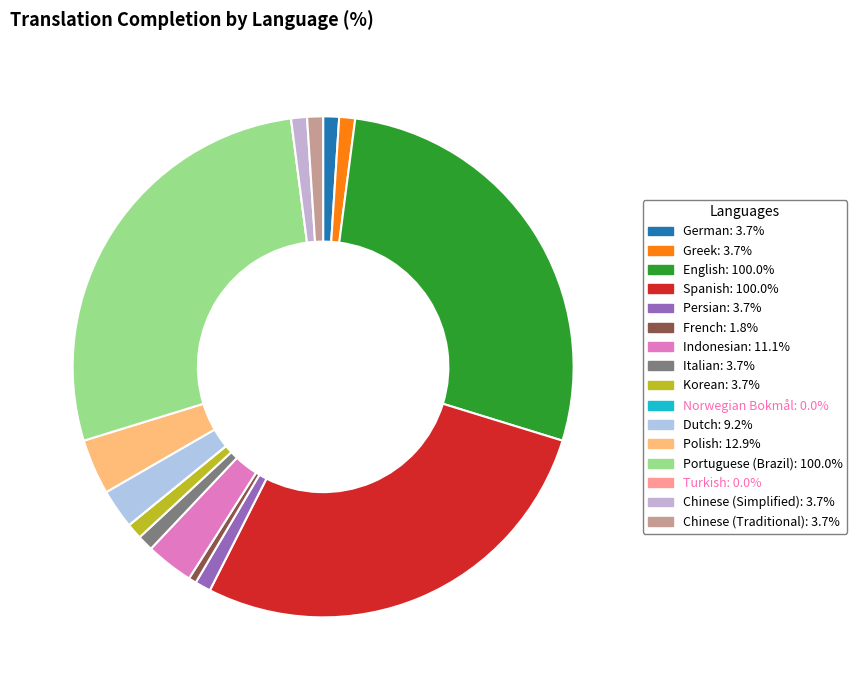

Between Italian and Chinese (Simplified), which is larger?

Italian